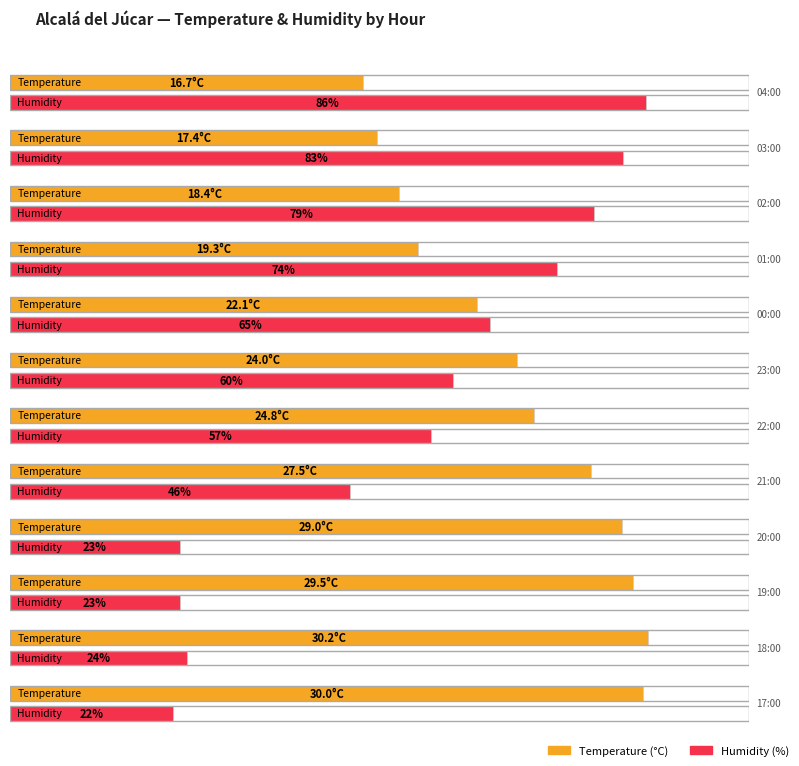

What is the maximum value for Humidity (%)?

86.0